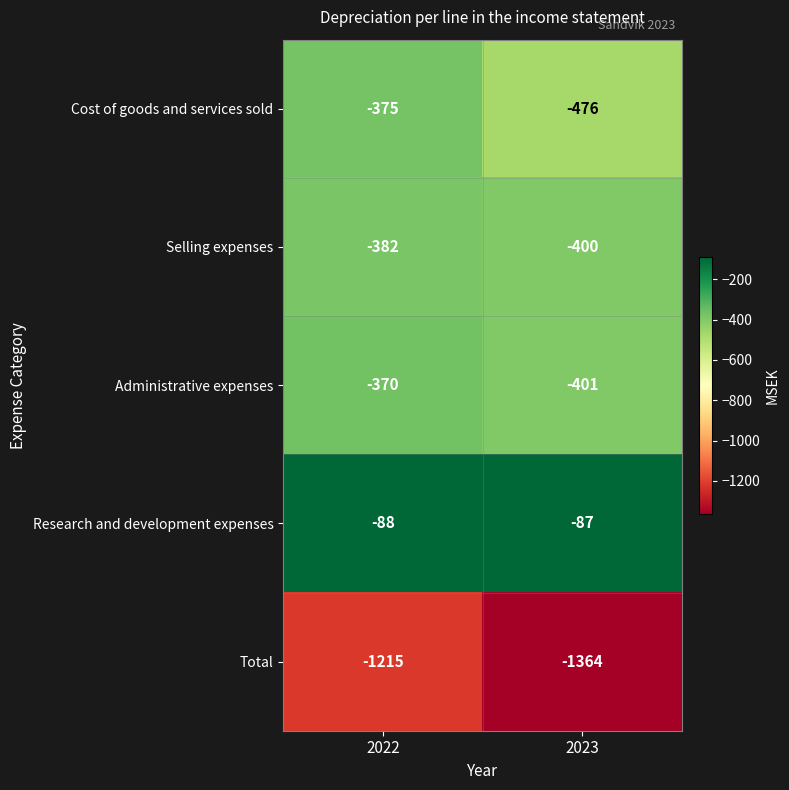

Rank the series by their maximum value, from lowest to highest.

Total, Selling expenses, Cost of goods and services sold, Administrative expenses, Research and development expenses